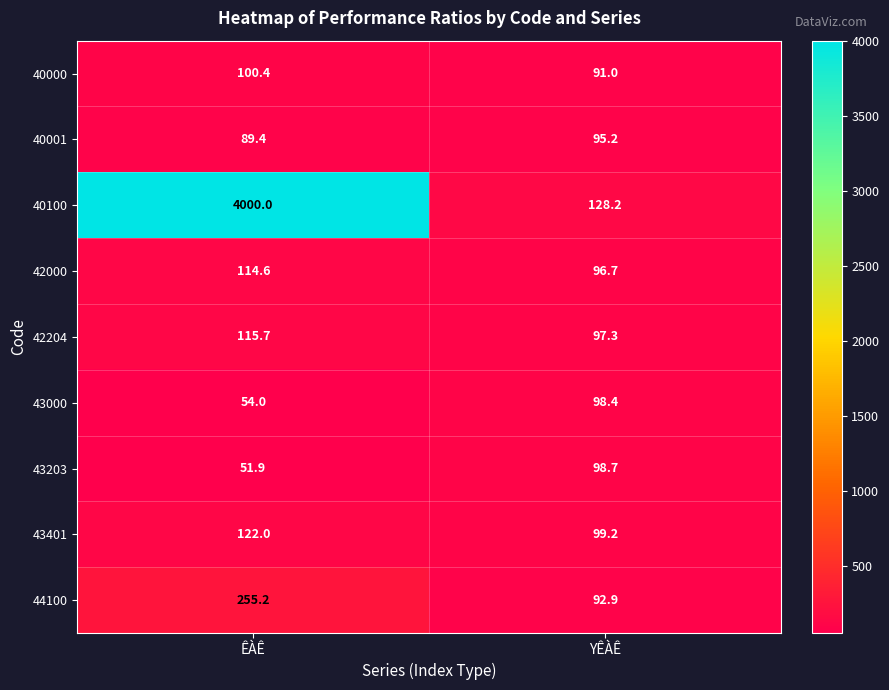

The 40100 series shows 26.6 at YÊÀÊ. True or false?

False